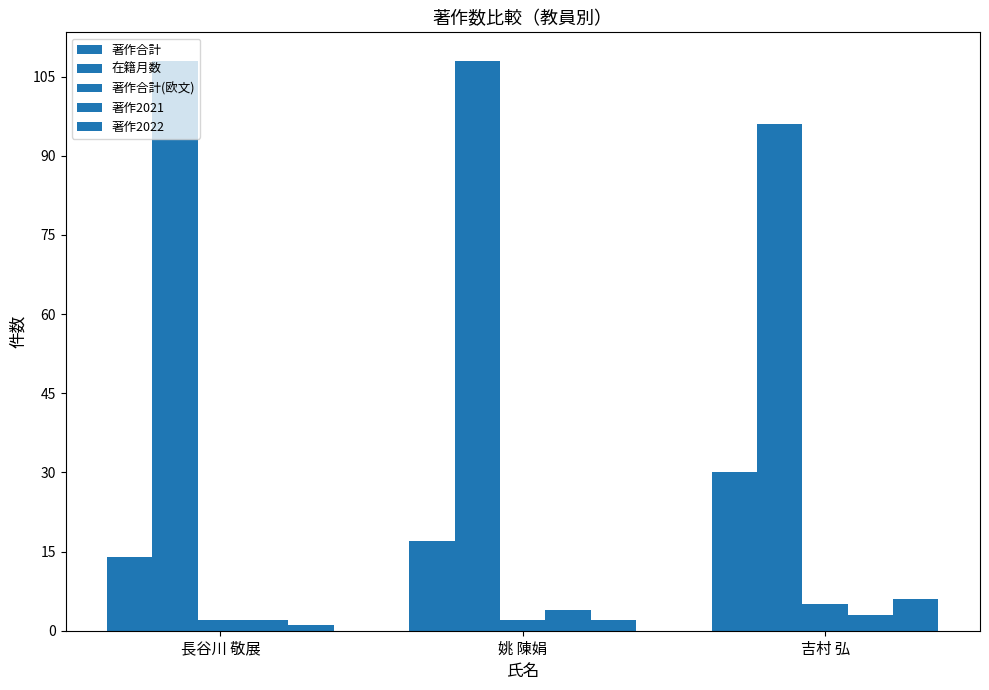

Rank the categories by 著作合計 value from highest to lowest.

吉村 弘, 姚 陳娟, 長谷川 敬展